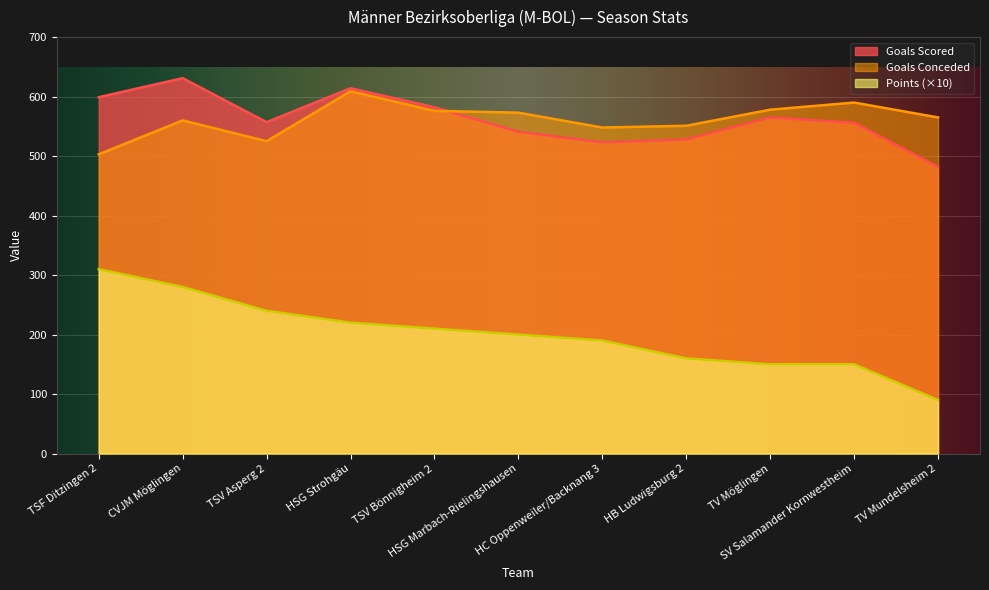

What is the smallest value displayed?

90